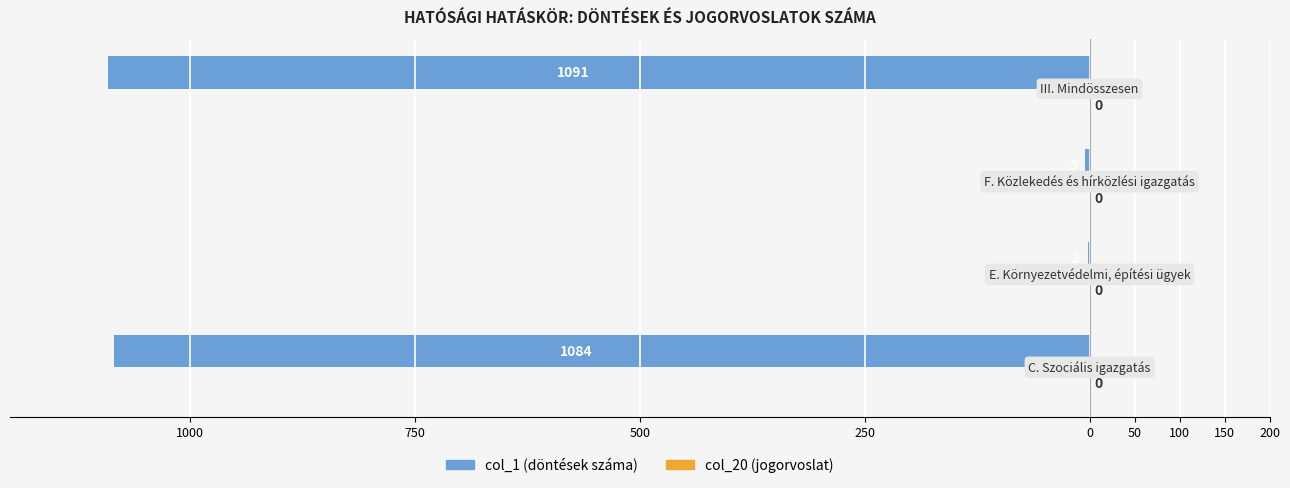

Are the bars horizontal?

Yes